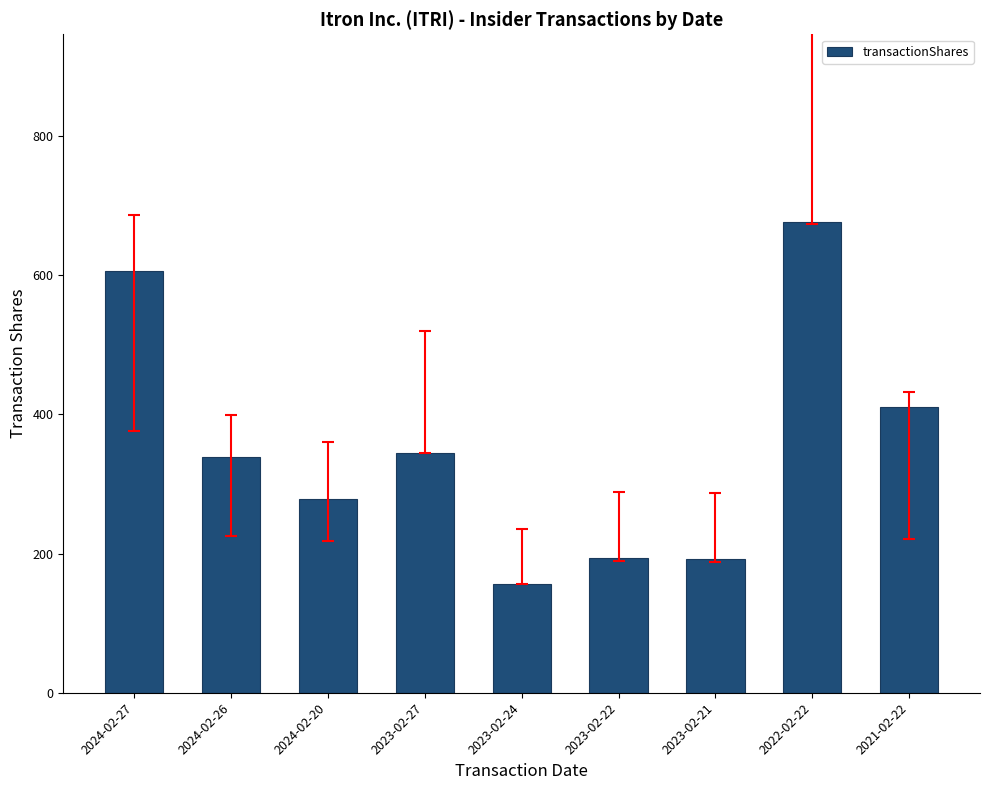

What is the ratio of the value at 2023-02-21 to the value at 2022-02-22?

0.3